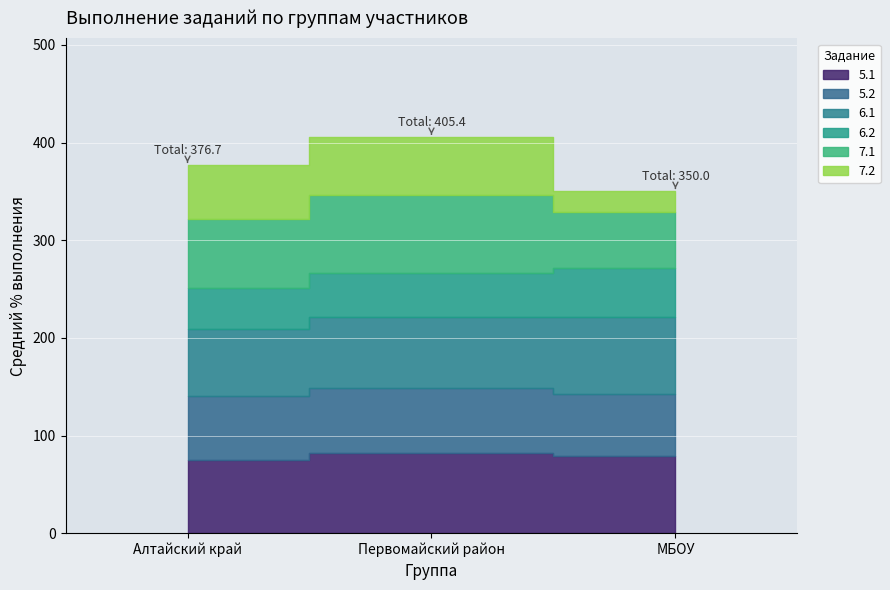

Does the chart display data point markers on the line(s)?

No